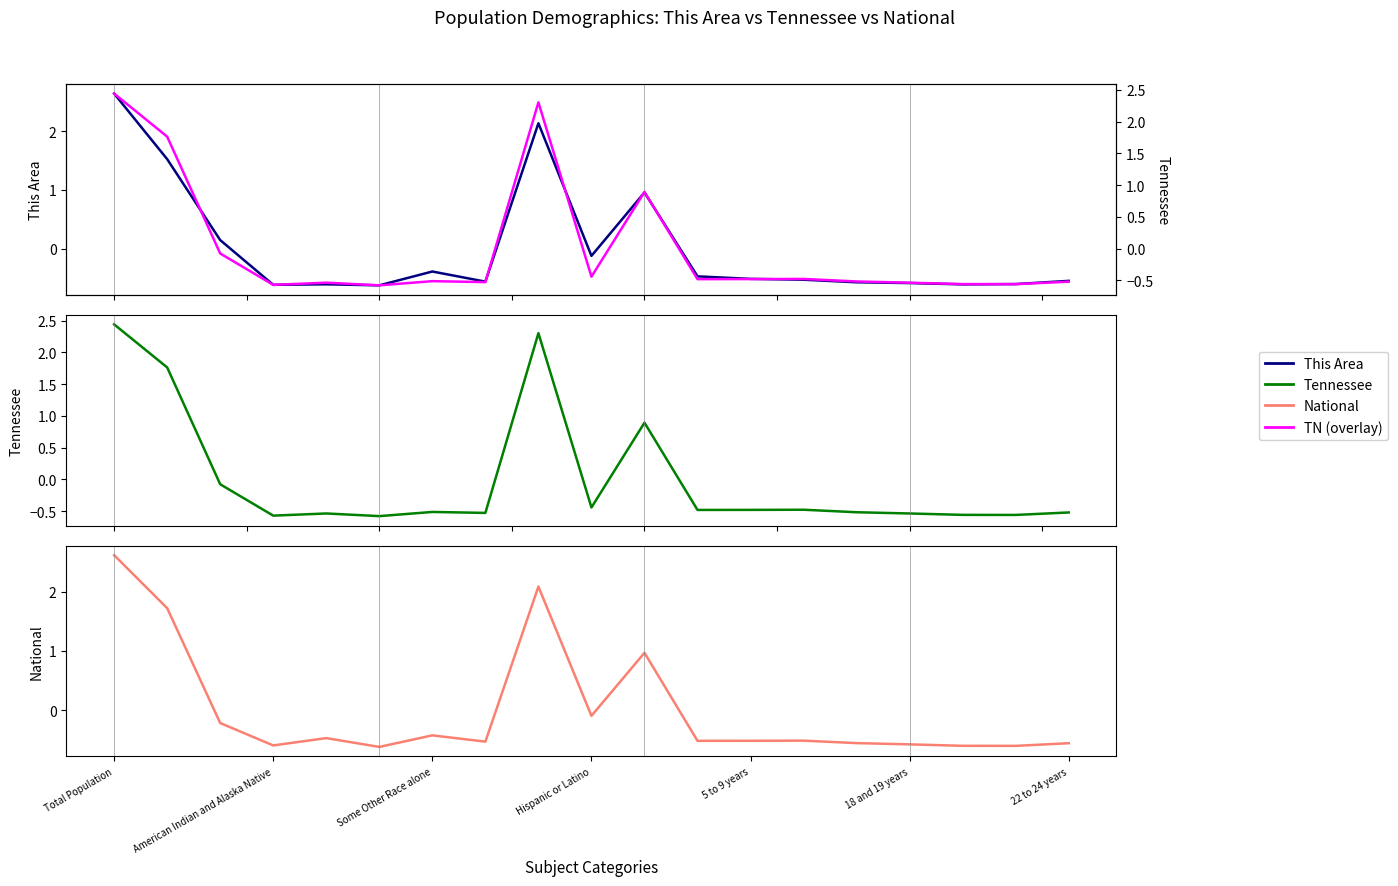

How many values in National are below zero?

15